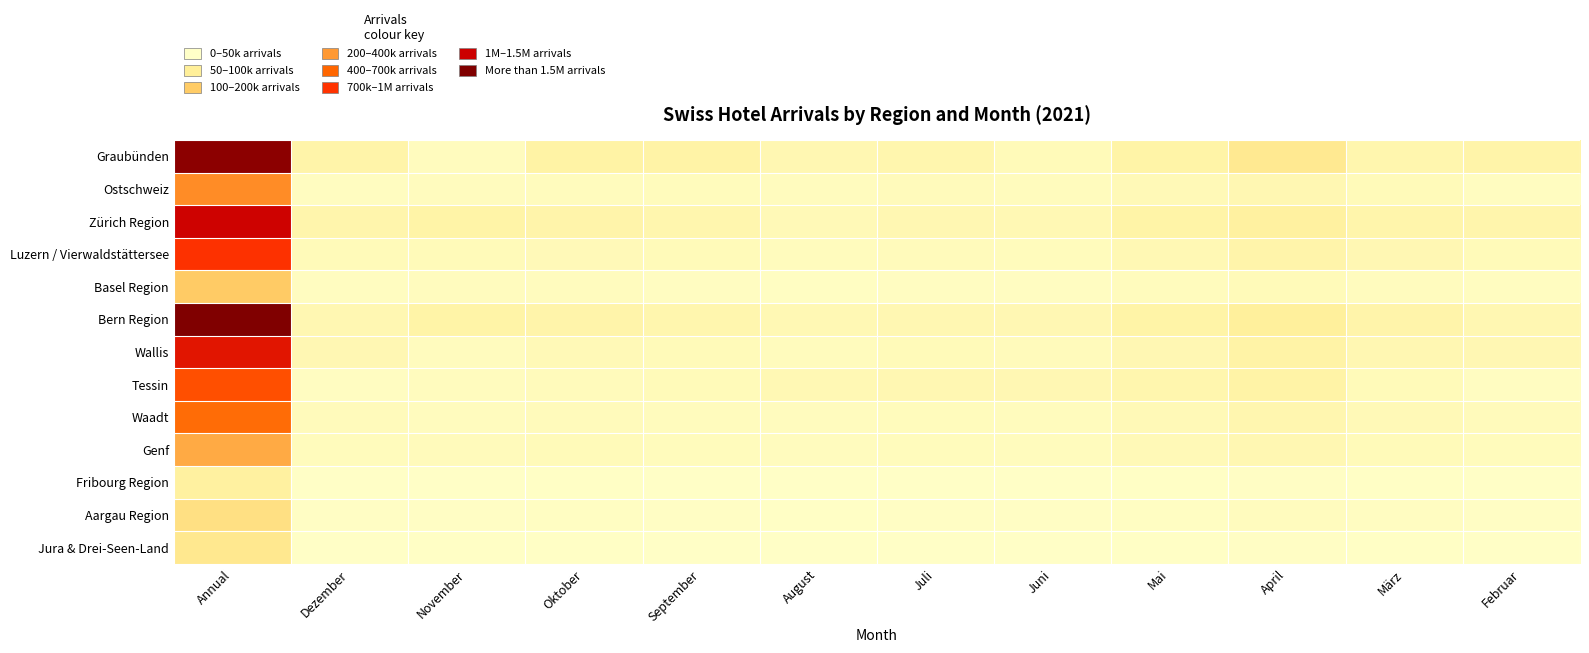

What is the total value across all series at Dezember?

1035.4